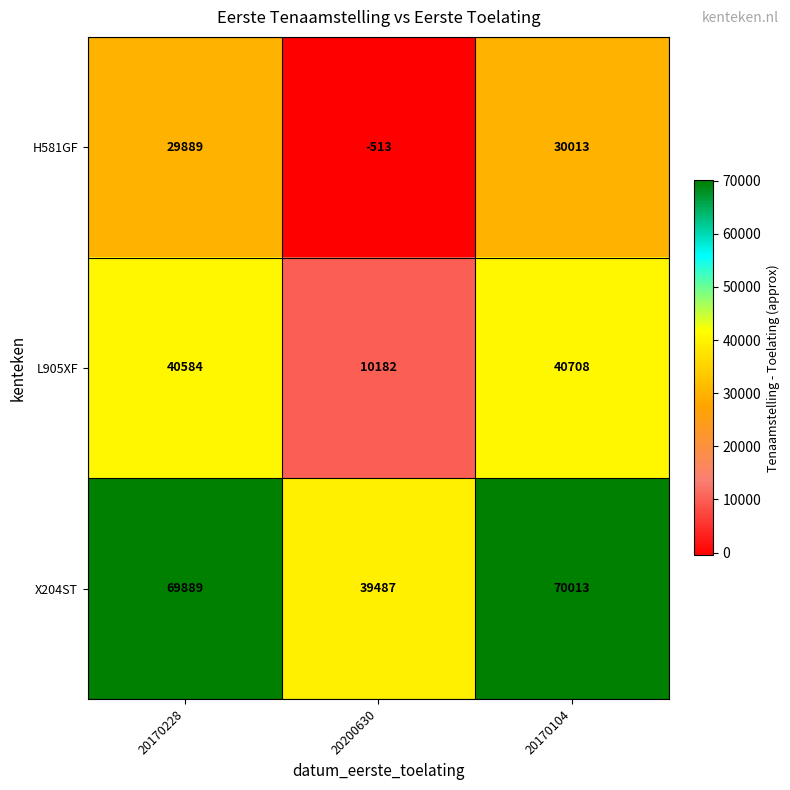

What is the difference between the highest and lowest values at 20200630?

40000